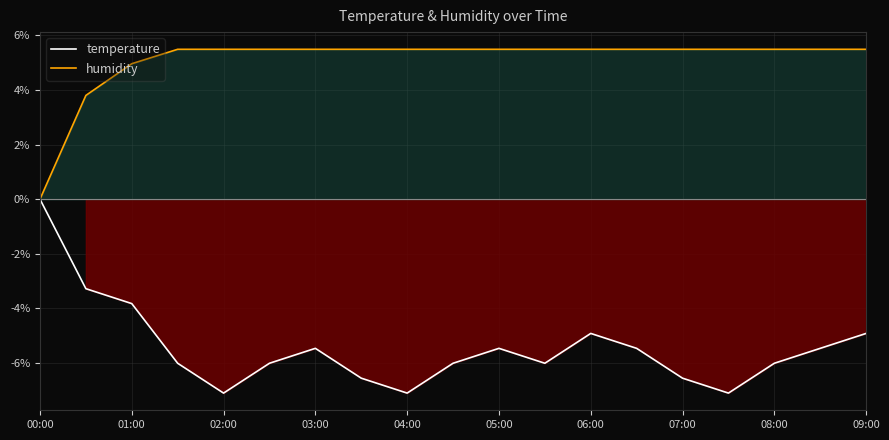

Rank the series by their maximum value, from highest to lowest.

humidity, temperature